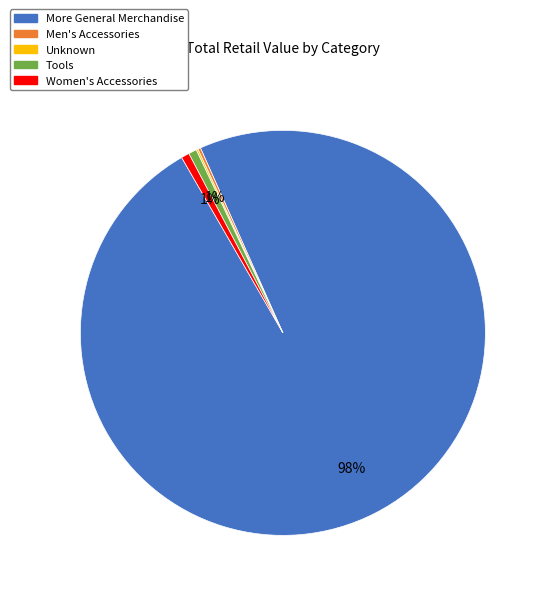

The Tools slice represents 10% of the pie. True or false?

False